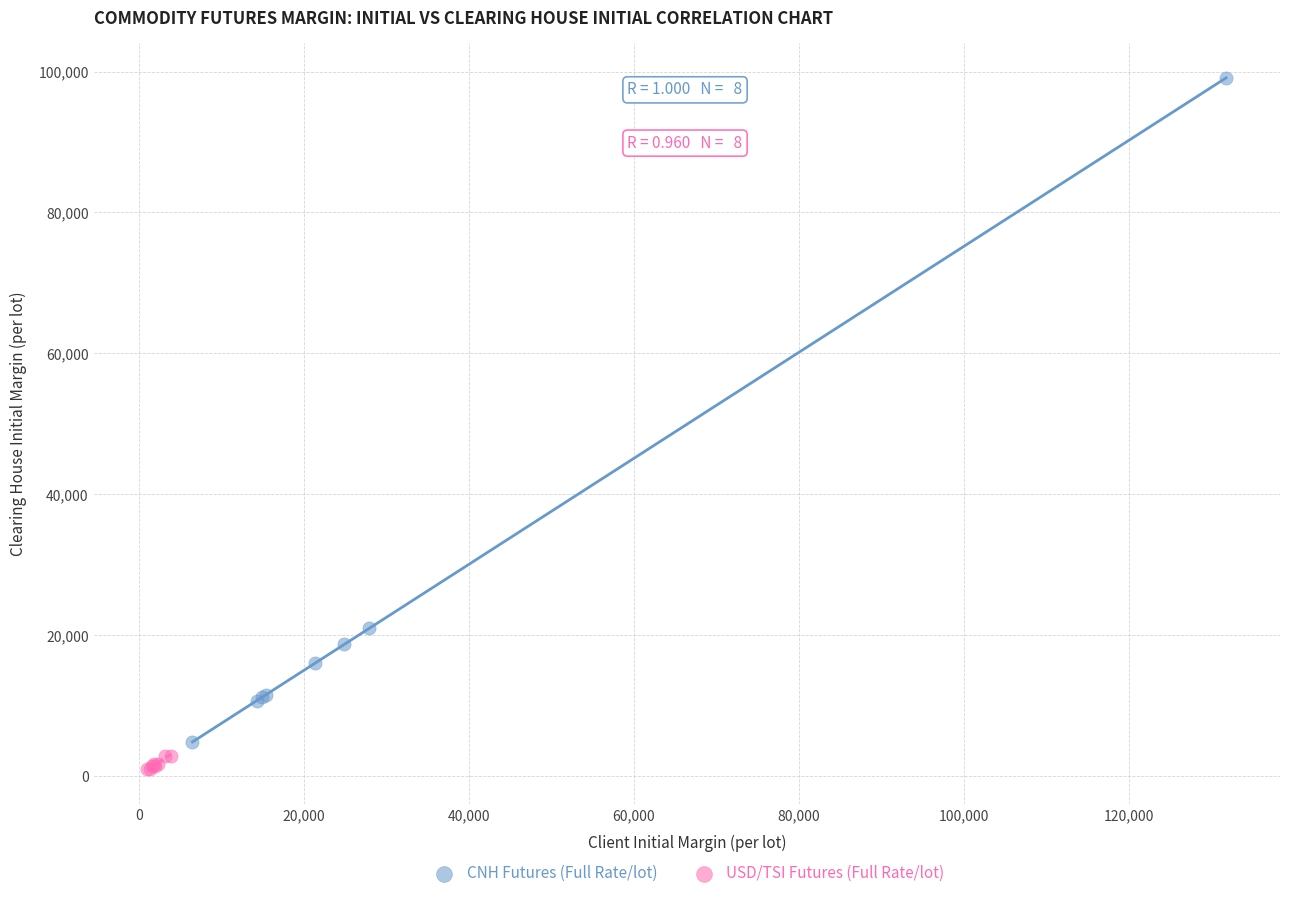

Which series reaches the maximum Y coordinate?

CNH Futures (Full Rate/lot)